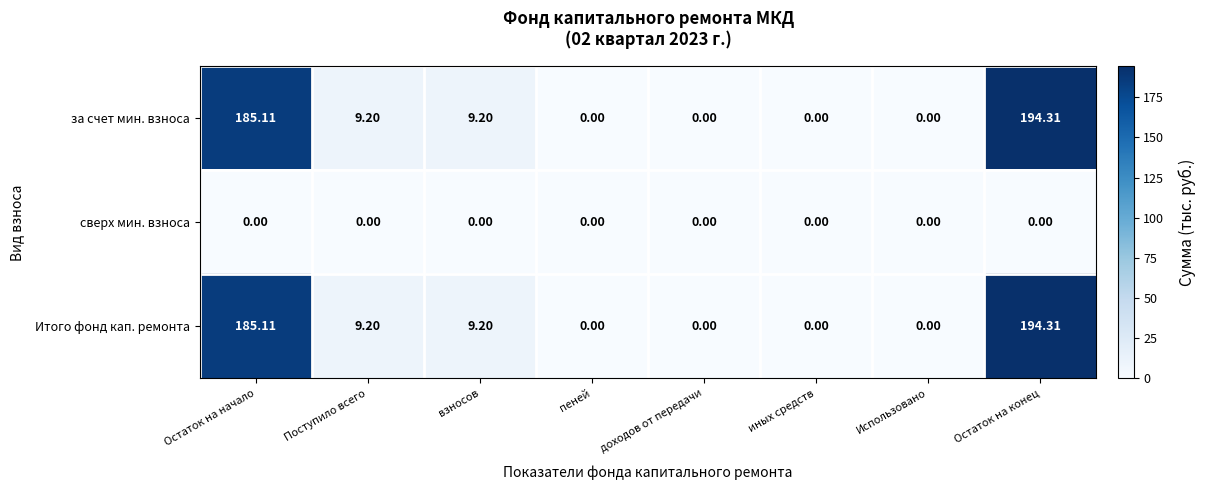

At which category is the sum across all series the highest?

Остаток на конец